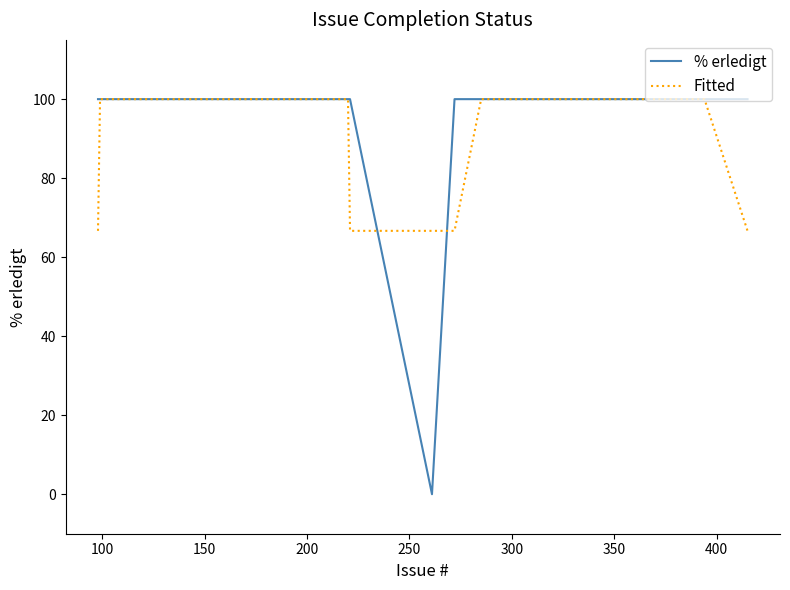

What is the difference between the maximum and minimum values in the Fitted series?

33.3